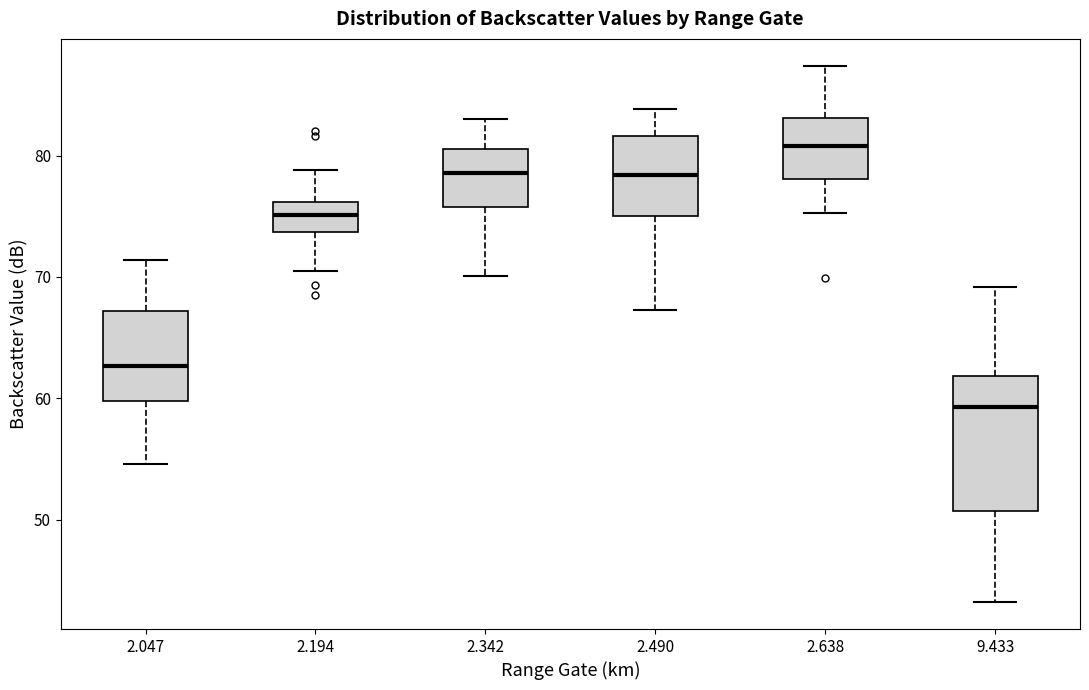

Where is the upper edge of the box at x = 2.047 on the y-axis? The values are not printed on the chart, so give them approximately, as read against the axis.

67